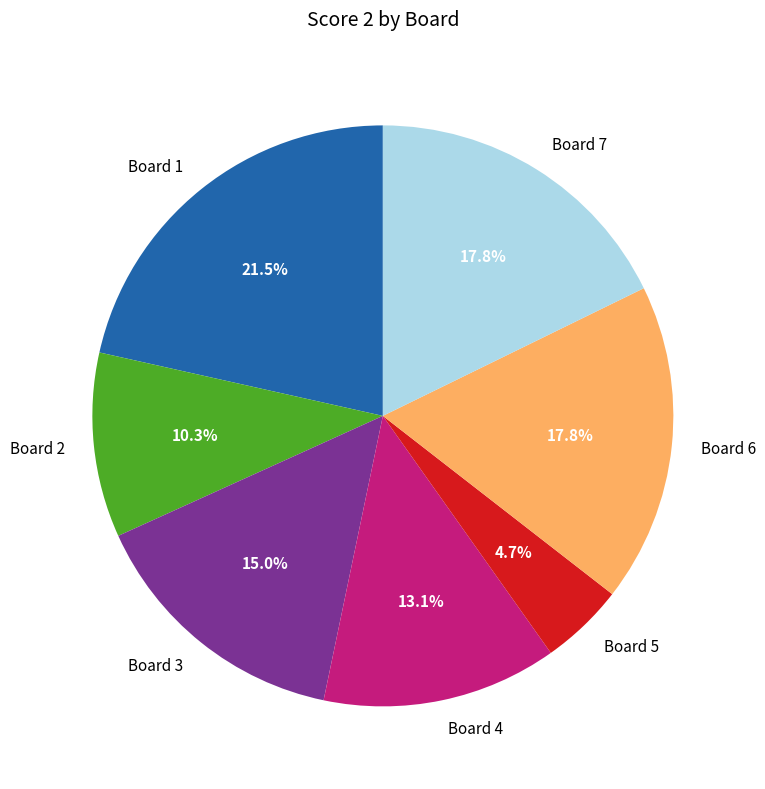

Is there a majority slice in this chart?

No